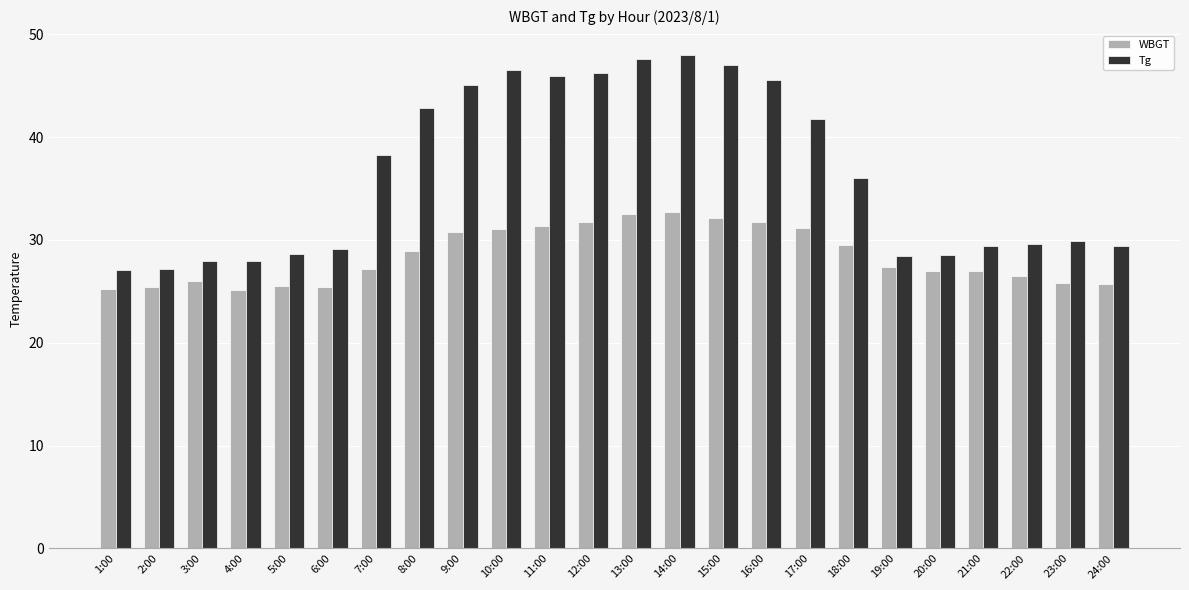

At 11:00, list the series in order from largest to smallest.

Tg, WBGT